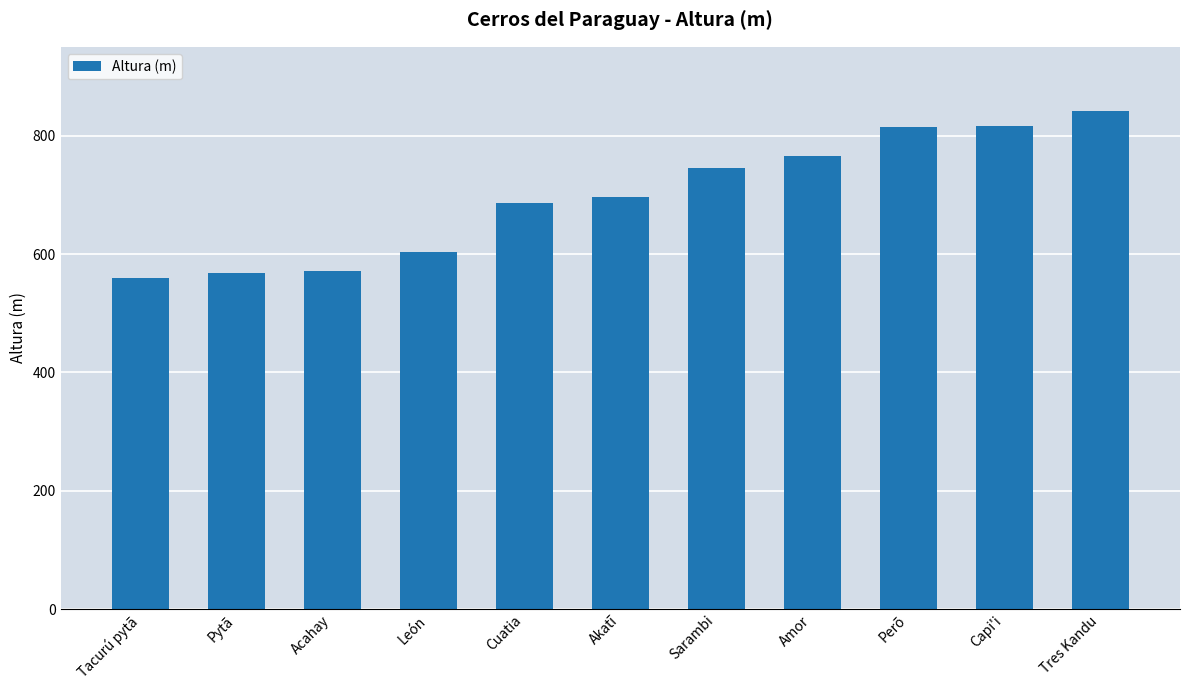

How many distinct data groups are displayed?

1